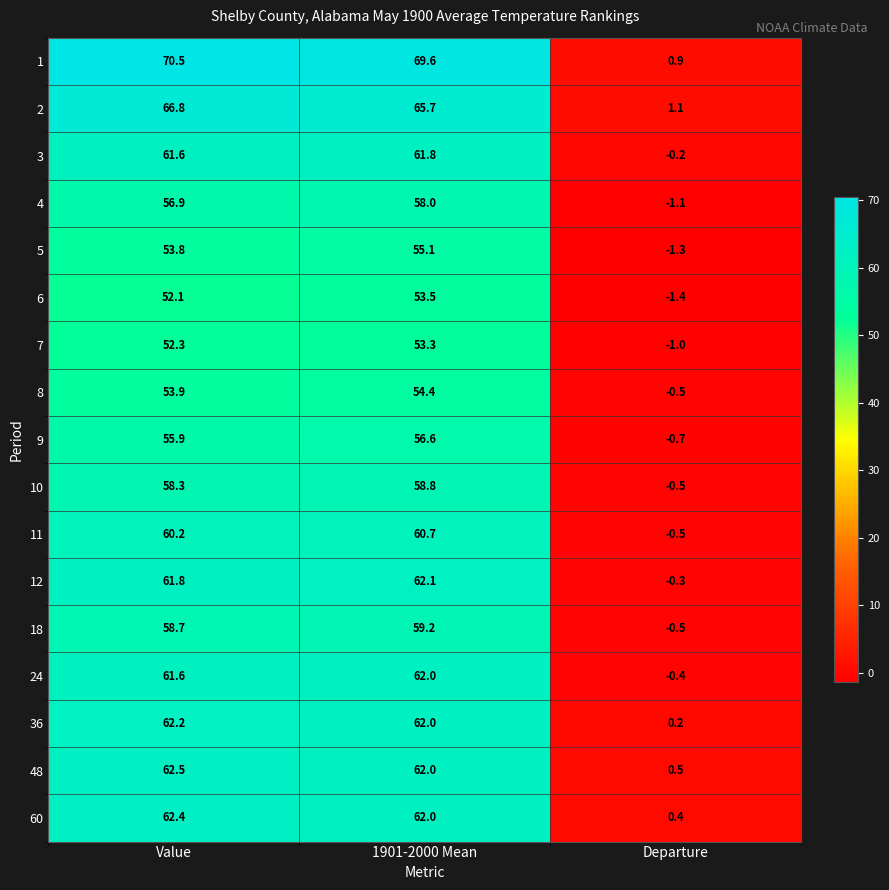

What is the difference between the maximum and minimum values in the 7 series?

54.3